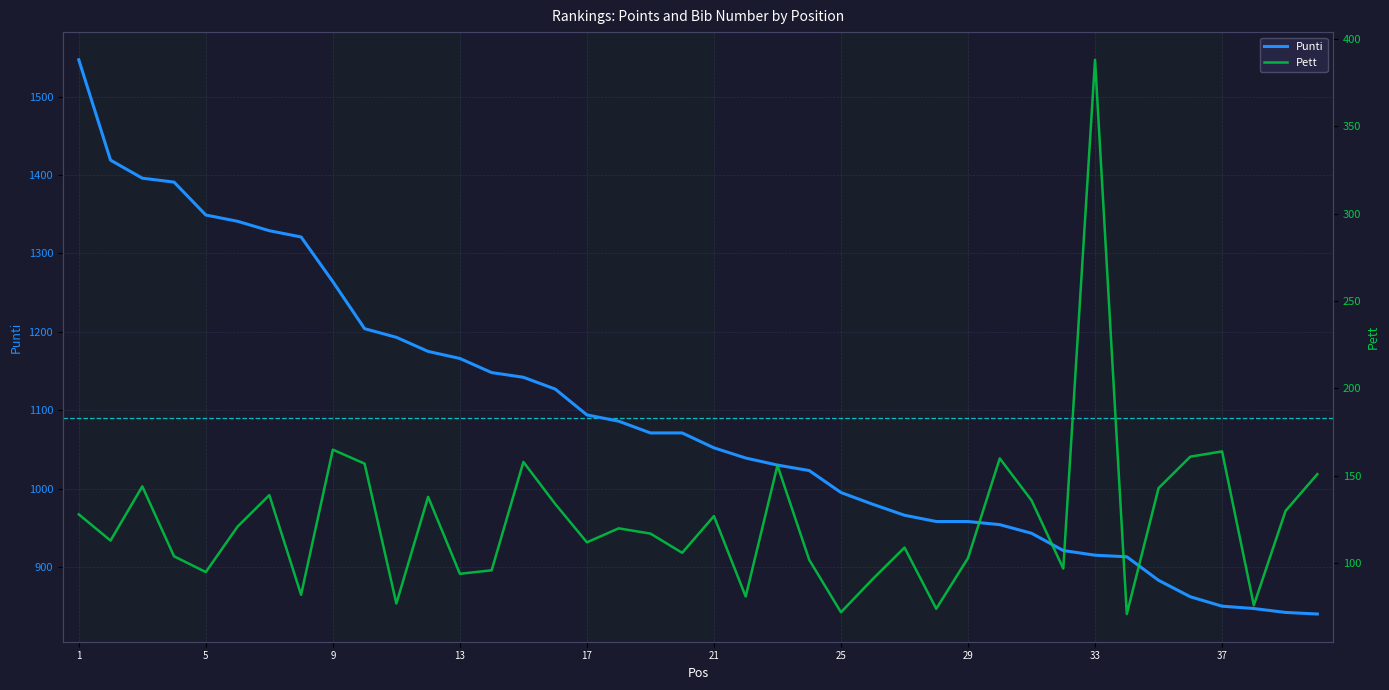

Reading left to right, what are all the values shown in this chart?

Punti: 1=1547	2=1419	3=1396	4=1391	5=1349	6=1341	7=1329	8=1321	9=1264	10=1204	11=1193	12=1175	13=1166	14=1148	15=1142	16=1127	17=1094	18=1086	19=1071	20=1071	21=1052	22=1039	23=1030	24=1023	25=995	26=980	27=966	28=958	29=958	30=954	31=943	32=921	33=915	34=913	35=883	36=862	37=850	38=847	39=842	40=840
Pett: 1=128	2=113	3=144	4=104	5=95	6=121	7=139	8=82	9=165	10=157	11=77	12=138	13=94	14=96	15=158	16=134	17=112	18=120	19=117	20=106	21=127	22=81	23=156	24=102	25=72	26=91	27=109	28=74	29=103	30=160	31=136	32=97	33=388	34=71	35=143	36=161	37=164	38=76	39=130	40=151